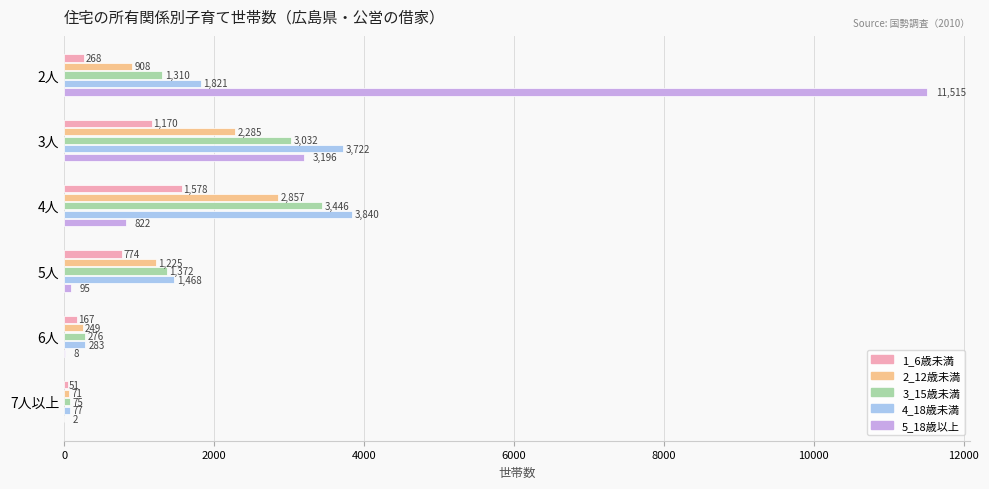

At which category does the chart reach its peak across all series?

2人